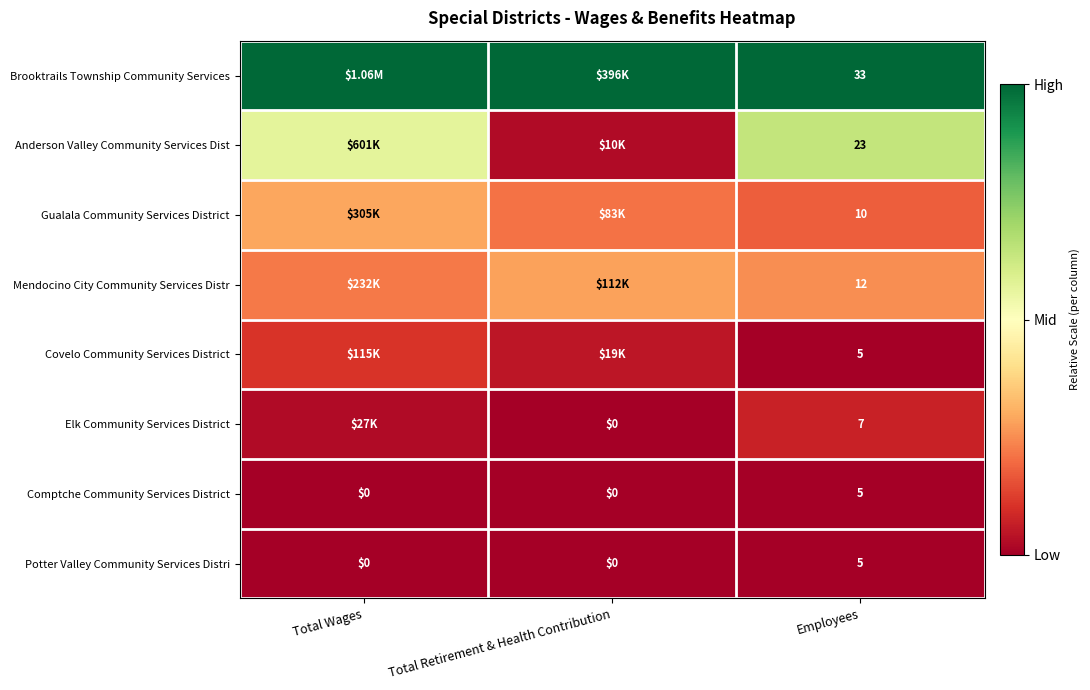

At how many categories does at least one series exceed 0?

3